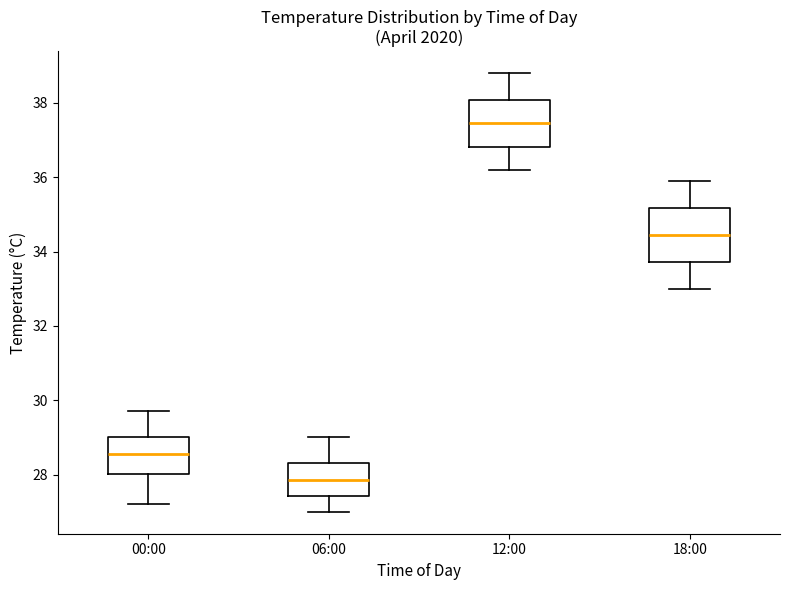

Where does the upper whisker of the box for 00:00 end on the y-axis? The values are not printed on the chart, so give them approximately, as read against the axis.

29.8